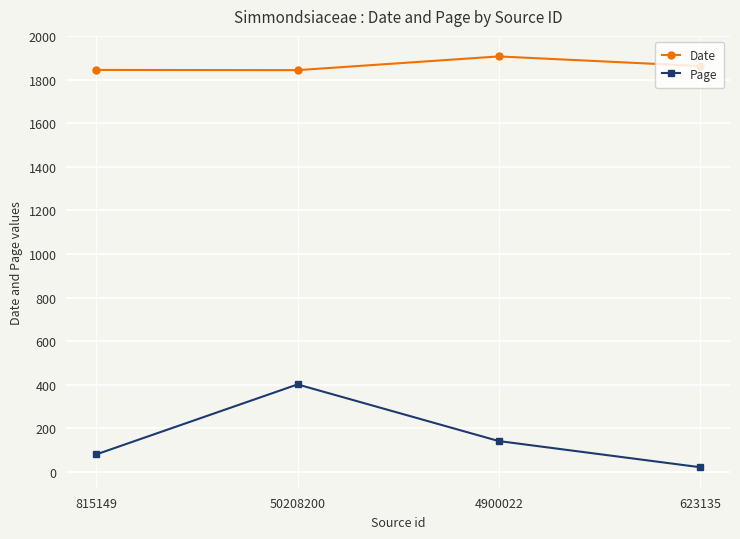

True or false: Page and Date cross at least once.

False